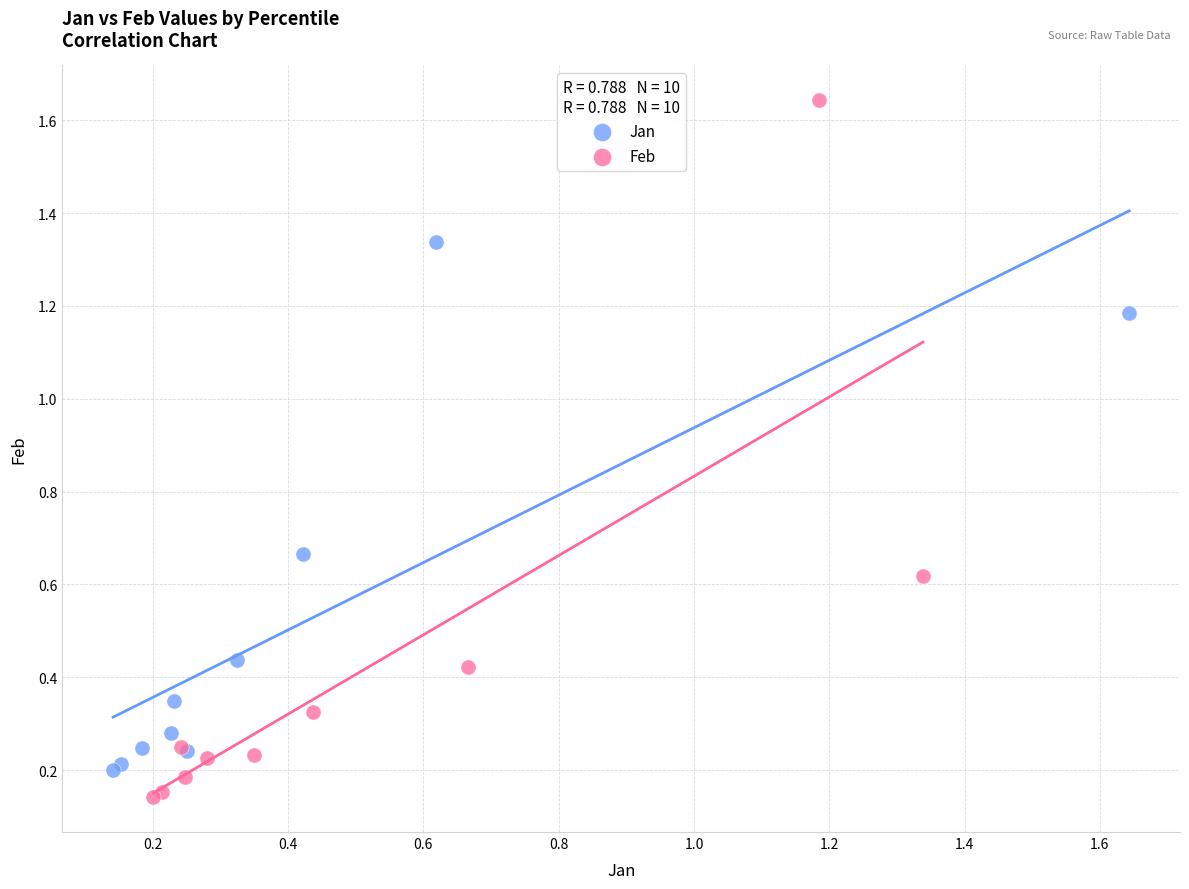

Which series reaches the maximum Y coordinate?

Feb